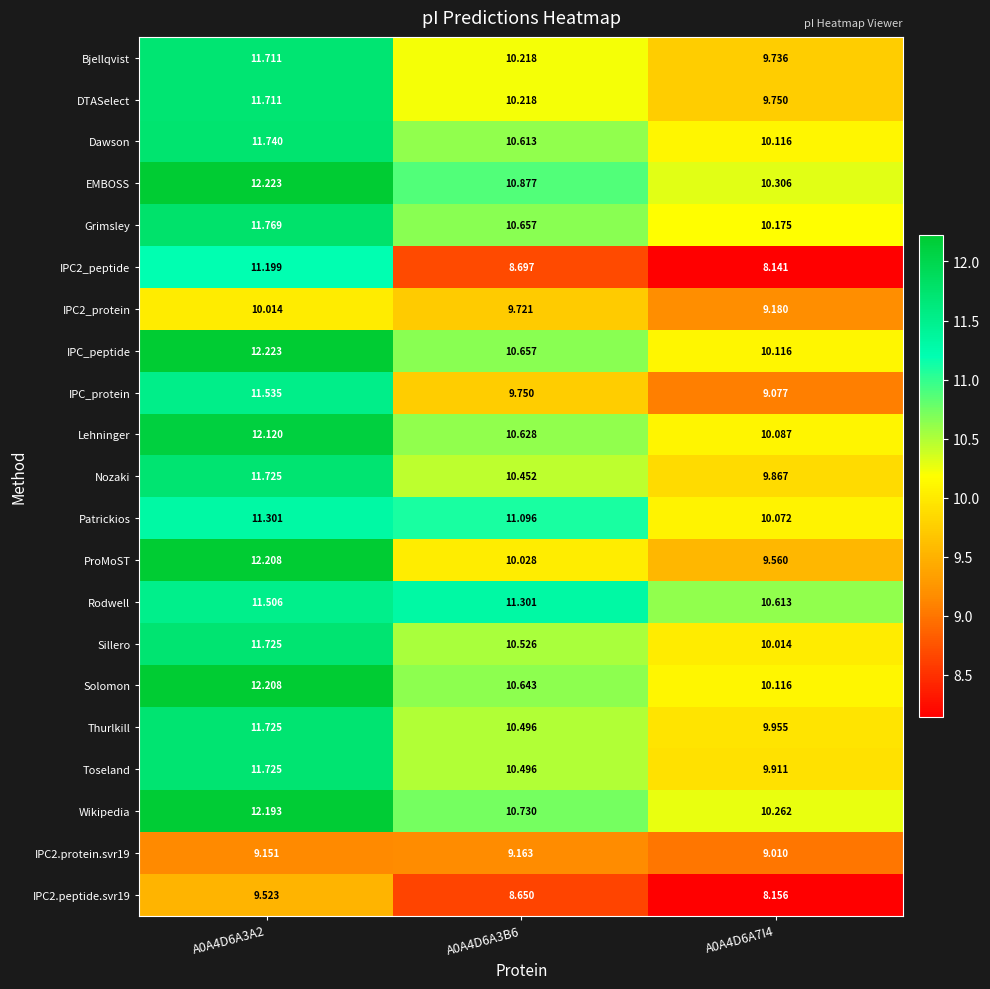

What is the spread (max minus min) of values at A0A4D6A3B6?

2.7